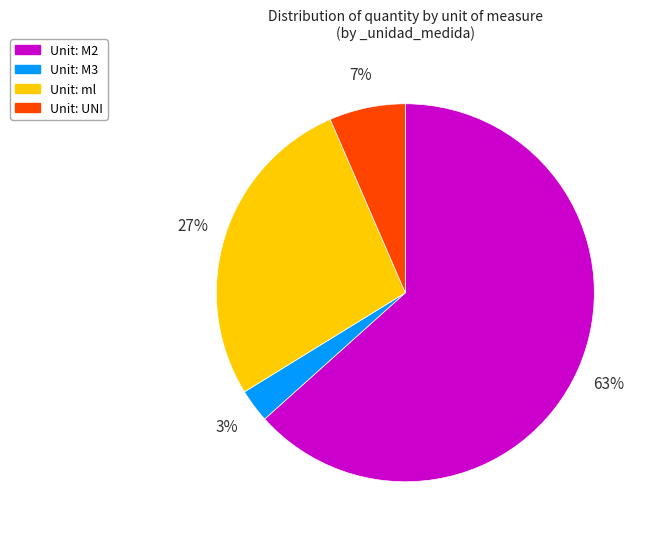

Does any single category account for the majority?

Yes